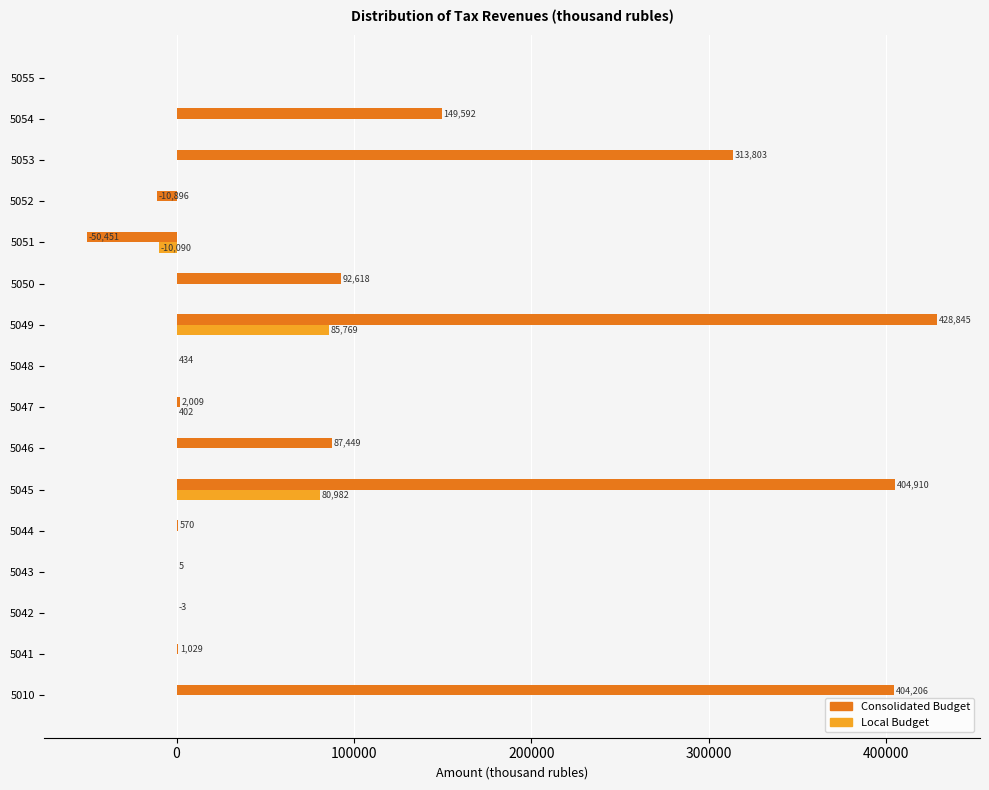

True or false: Local Budget has a value of -64989 at 5048.

False